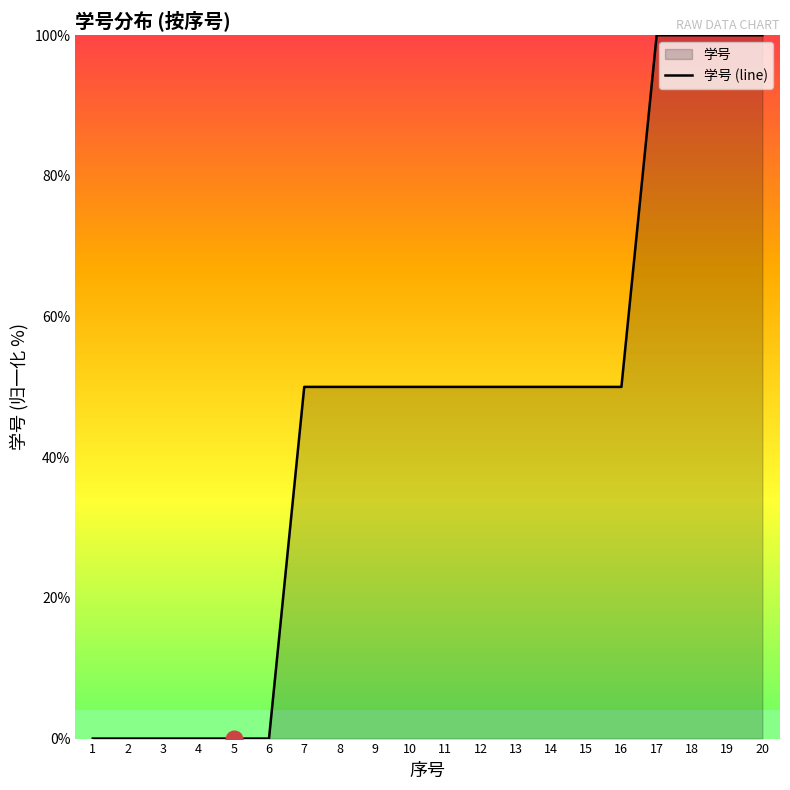

What value does the data have at 11?

50.0